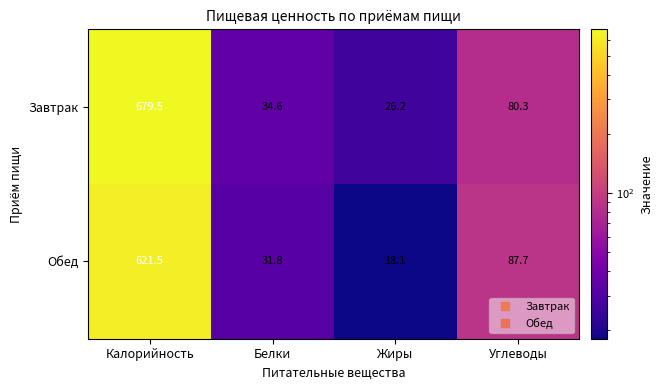

Reading left to right, extract all data points from this chart.

Завтрак: Калорийность=679.5	Белки=34.6	Жиры=26.2	Углеводы=80.3
Обед: Калорийность=621.5	Белки=31.8	Жиры=18.1	Углеводы=87.7